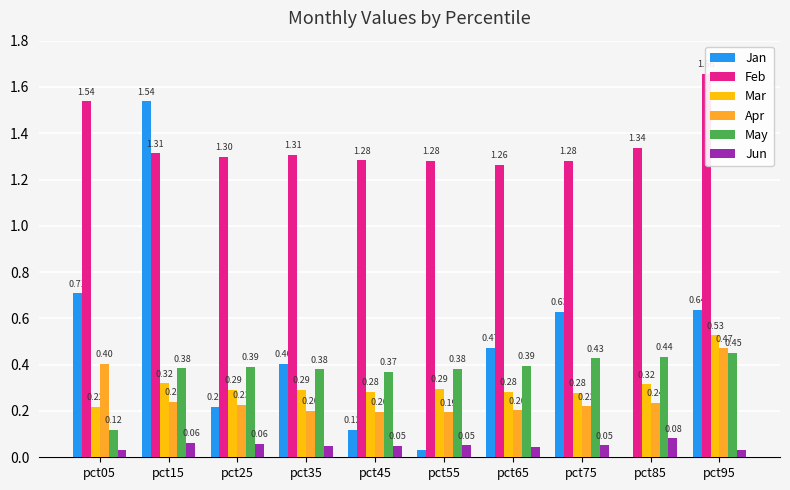

Is it true that Jan equals 0.0 at pct55?

False